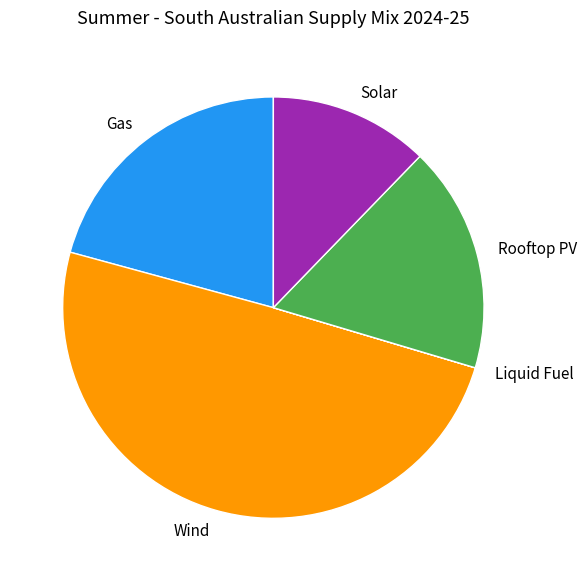

Do Solar and Gas together represent more than half of the pie?

No